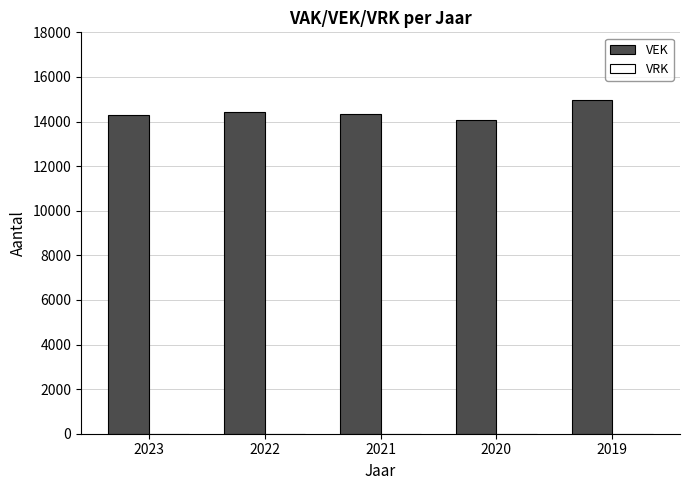

How many series are shown in this chart?

1